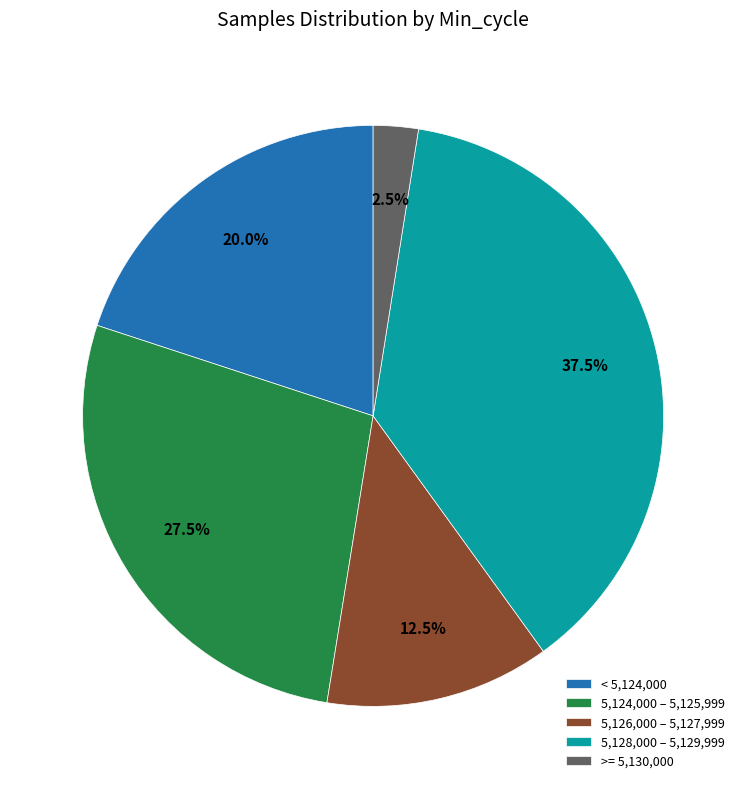

What is the smallest slice in the pie chart?

>= 5,130,000